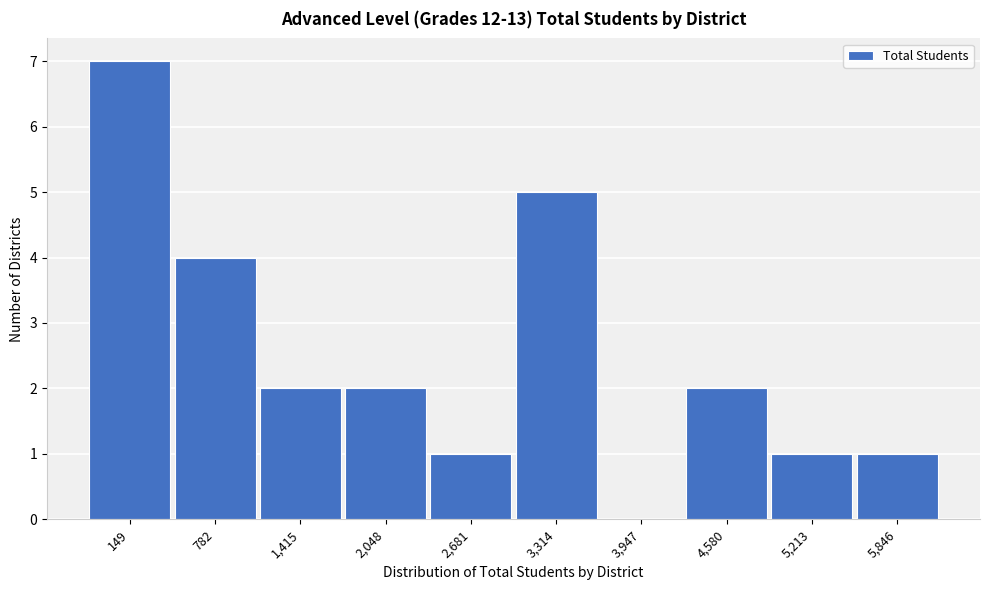

Reading left to right, extract all data points from this chart.

149=7	782=4	1,415=2	2,048=2	2,681=1	3,314=5	3,947=0	4,580=2	5,213=1	5,846=1